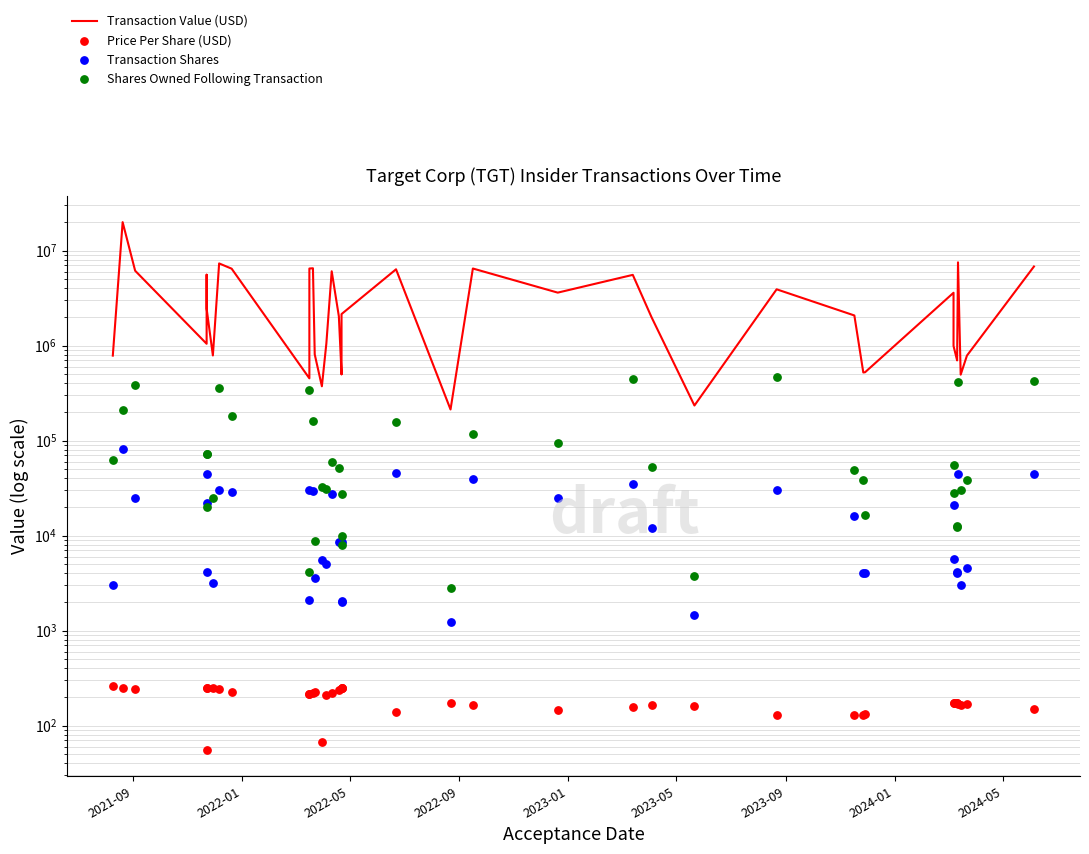

Which series contains the highest Y value?

Transaction Value (USD)